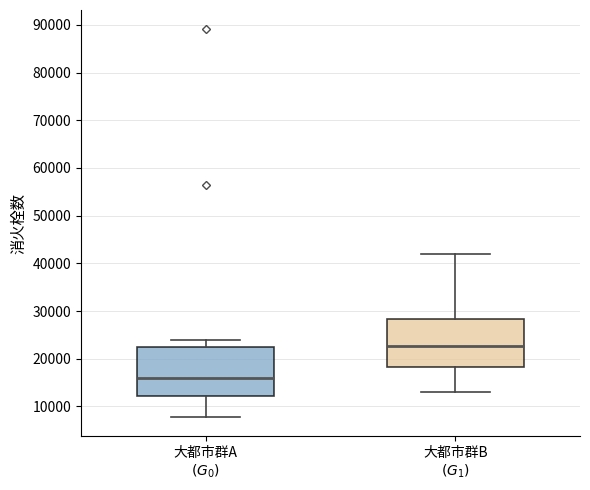

Reading left to right, transcribe this box plot: for each box, give where its median line is, the range the box spans, and where its two whiskers end, as read against the y-axis. The values are not printed on the chart, so give them approximately, as read against the axis.

大都市群A $(G_0)$: median 16000, box 12000 to 22000, whiskers 8000 to 24000
大都市群B $(G_1)$: median 23000, box 18000 to 28000, whiskers 13000 to 42000